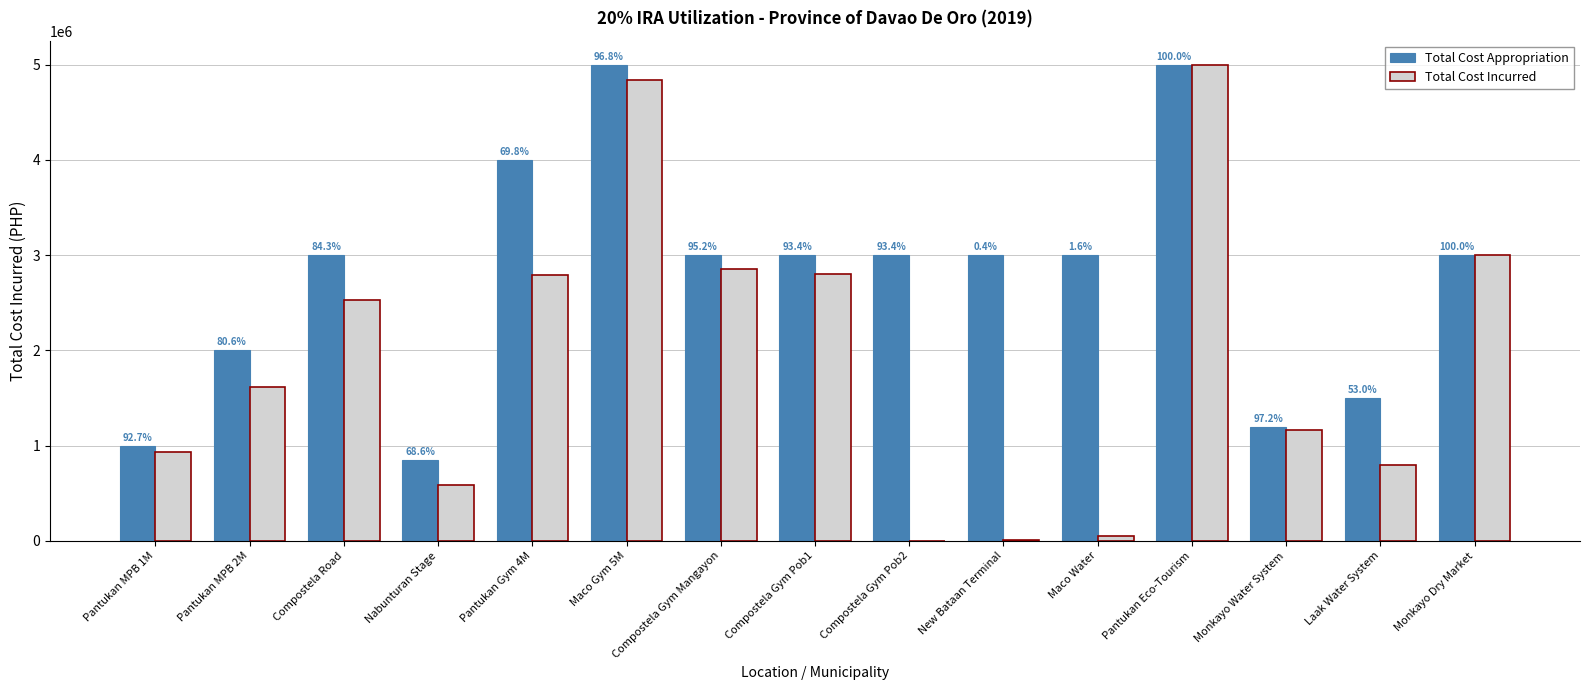

The value of Total Cost Appropriation at Compostela Road is 4214951.2. True or false?

False